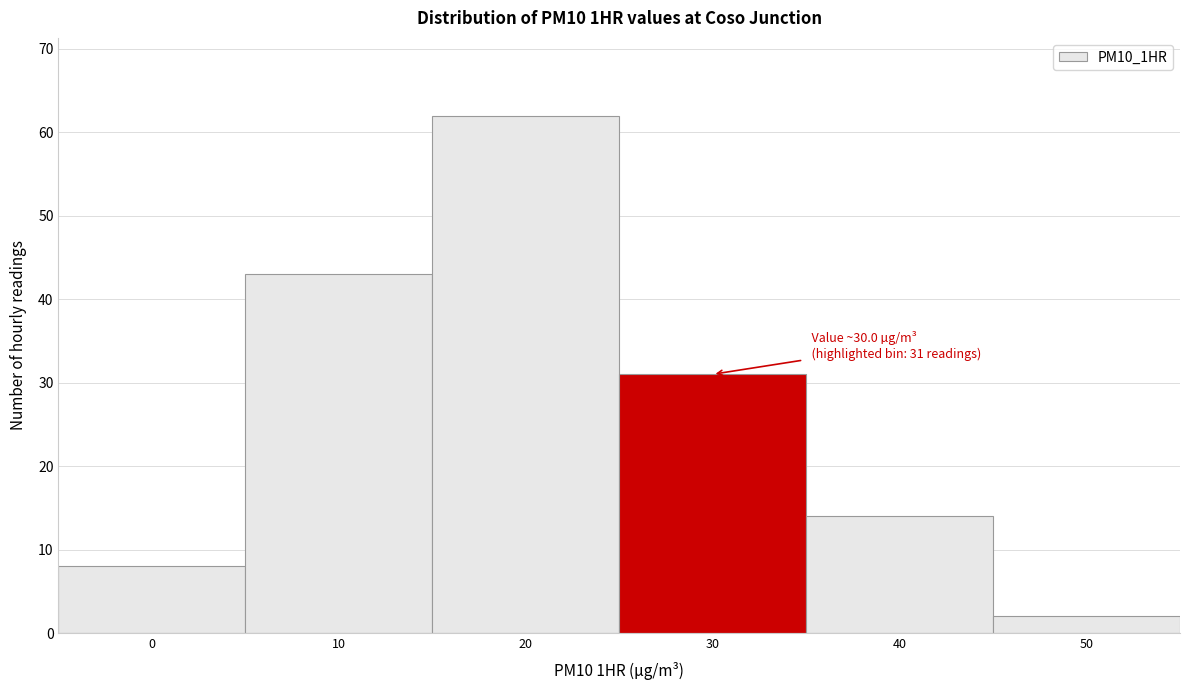

Reading left to right, list all the values displayed in this chart.

8	43	62	31	14	2